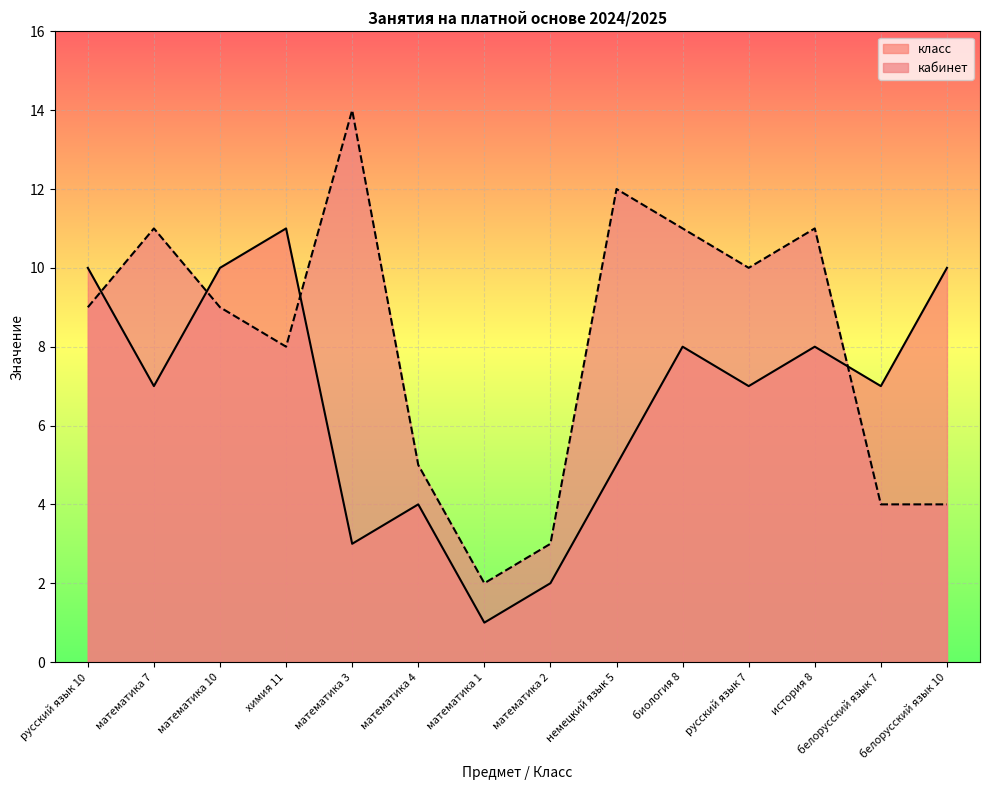

How many lines are shown in the chart?

2